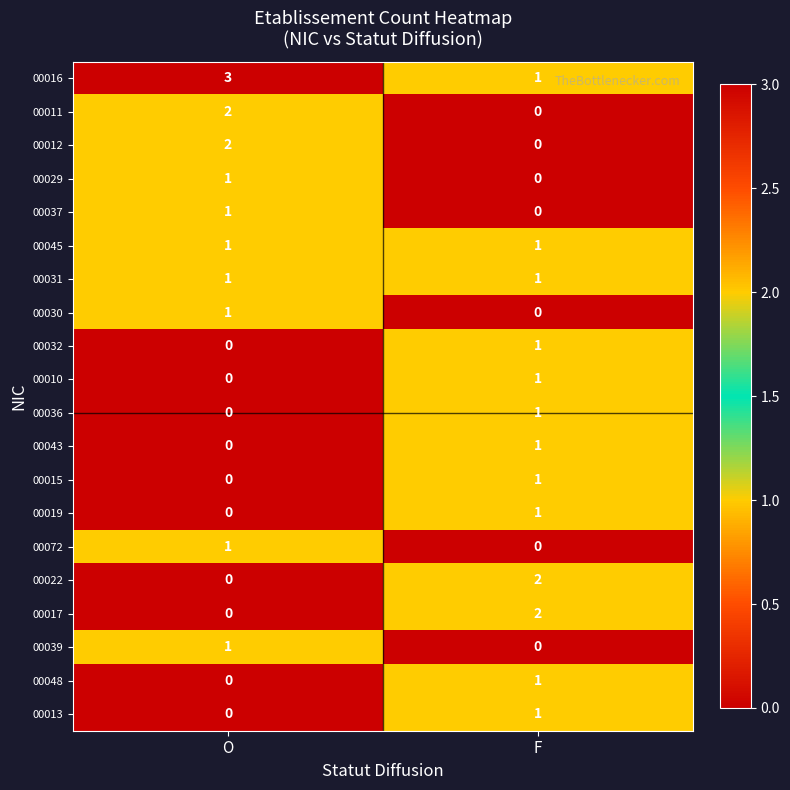

Which category has the highest value in the 00019 series?

F